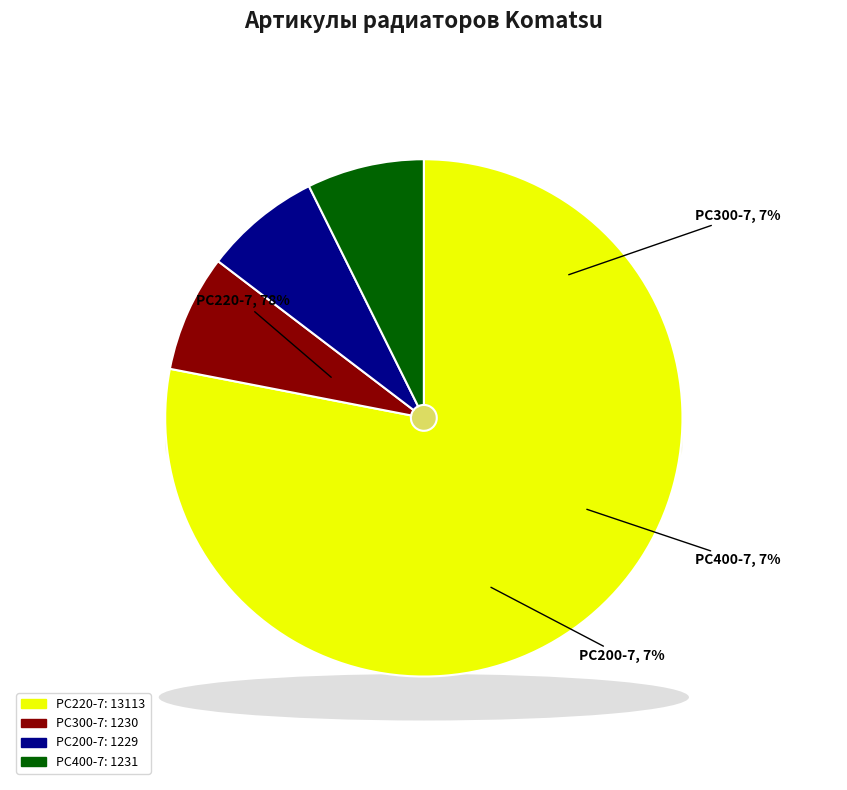

Do Радиатор Komatsu PC400-7 207-03-75120 and Радиатор Komatsu PC200-7 20Y-03-31111 together represent more than half of the pie?

No